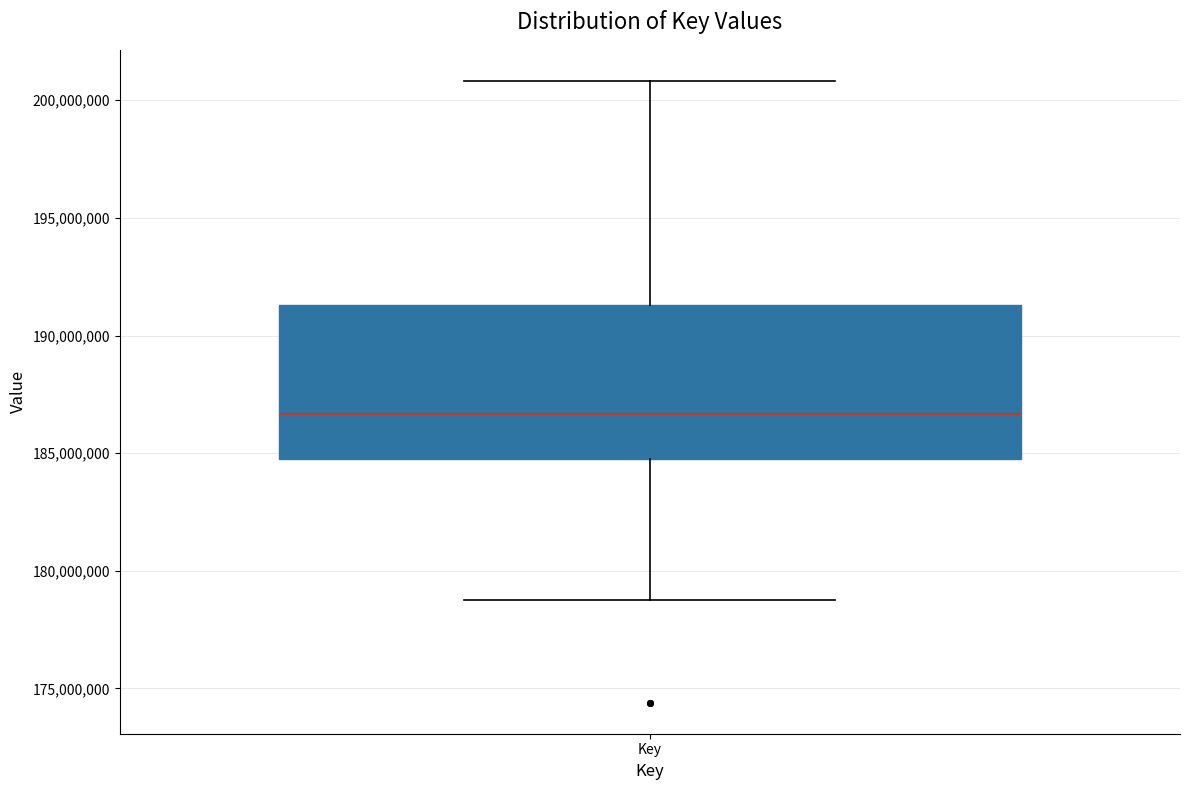

Read this box plot against the y-axis: the position of the median line, the range covered by the box, and the ends of both whiskers. The values are not printed on the chart, so give them approximately, as read against the axis.

median 186500000, box 184500000 to 191500000, whiskers 179000000 to 201000000